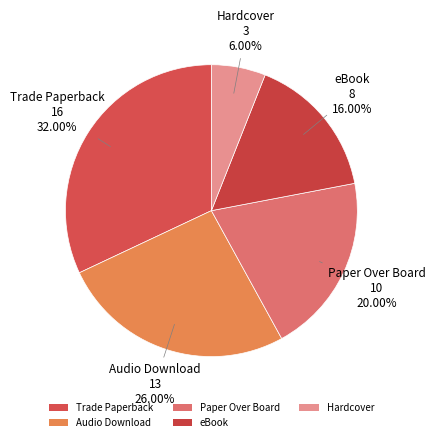

What percentage do Hardcover and eBook together represent?

22.0%